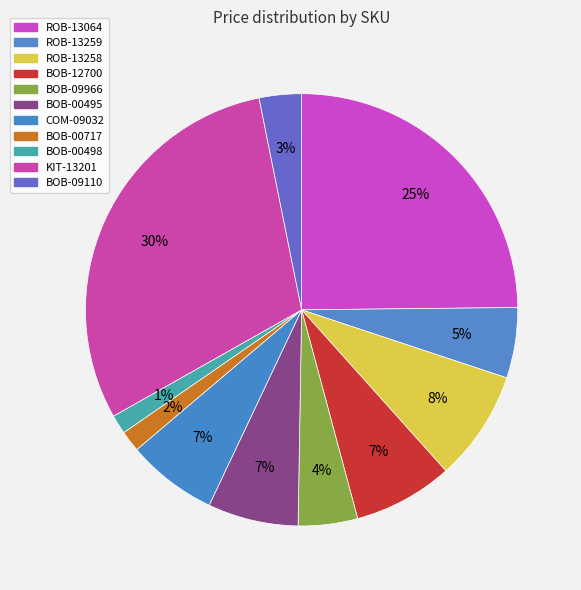

Is BOB-09966 the majority of the pie?

No